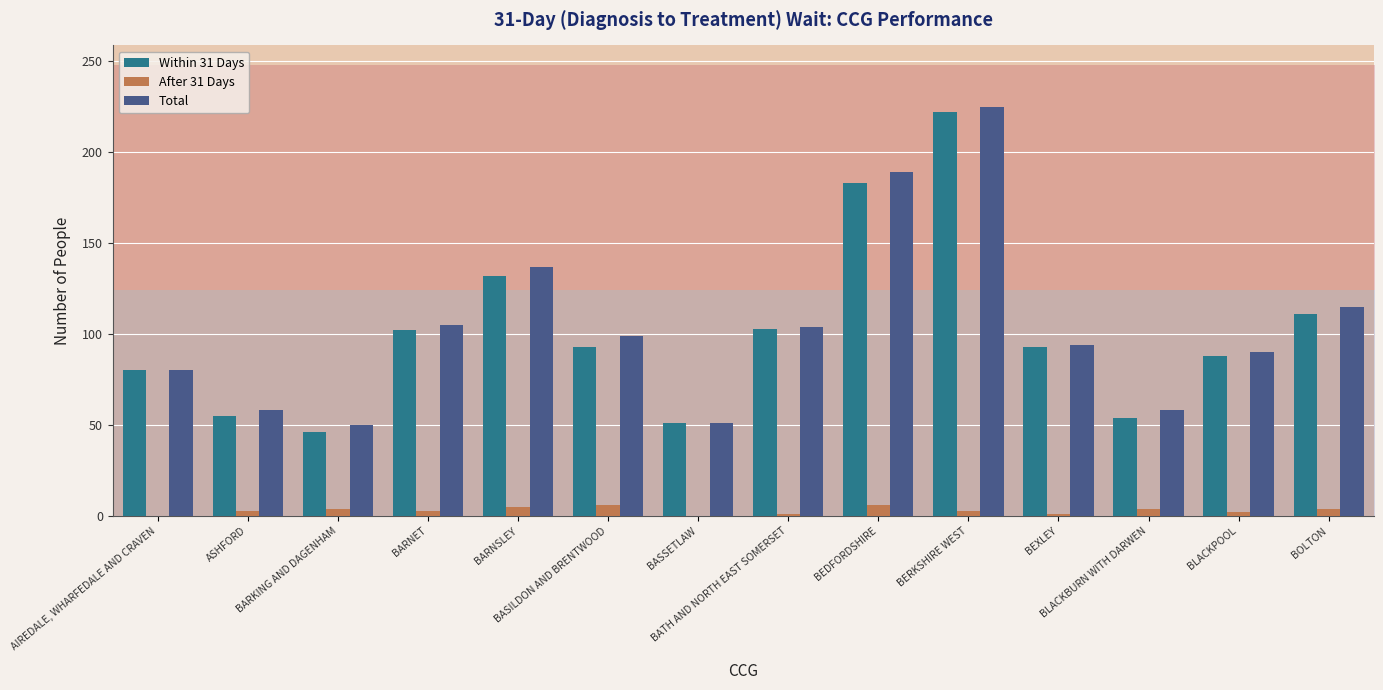

What is the value of the Total bar at the 5th from the left?

137